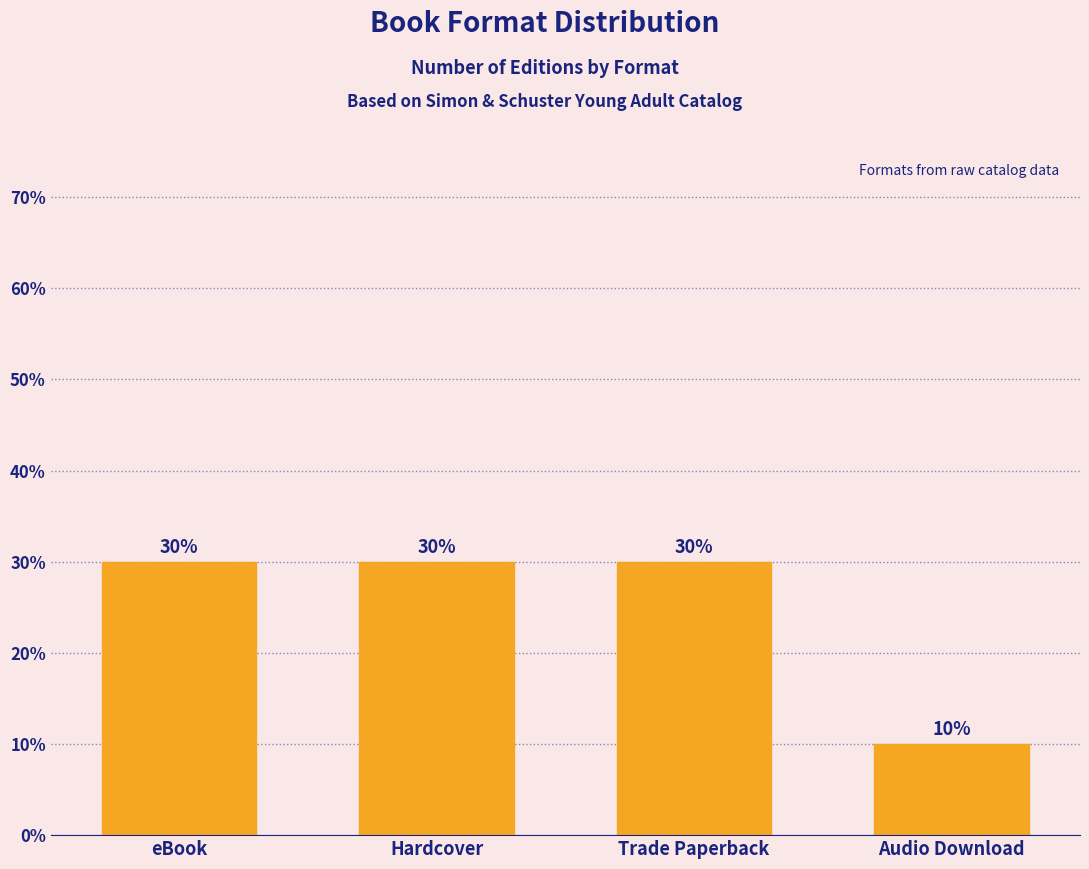

Reading left to right, list all the values displayed in this chart.

eBook=30	Hardcover=30	Trade Paperback=30	Audio Download=10